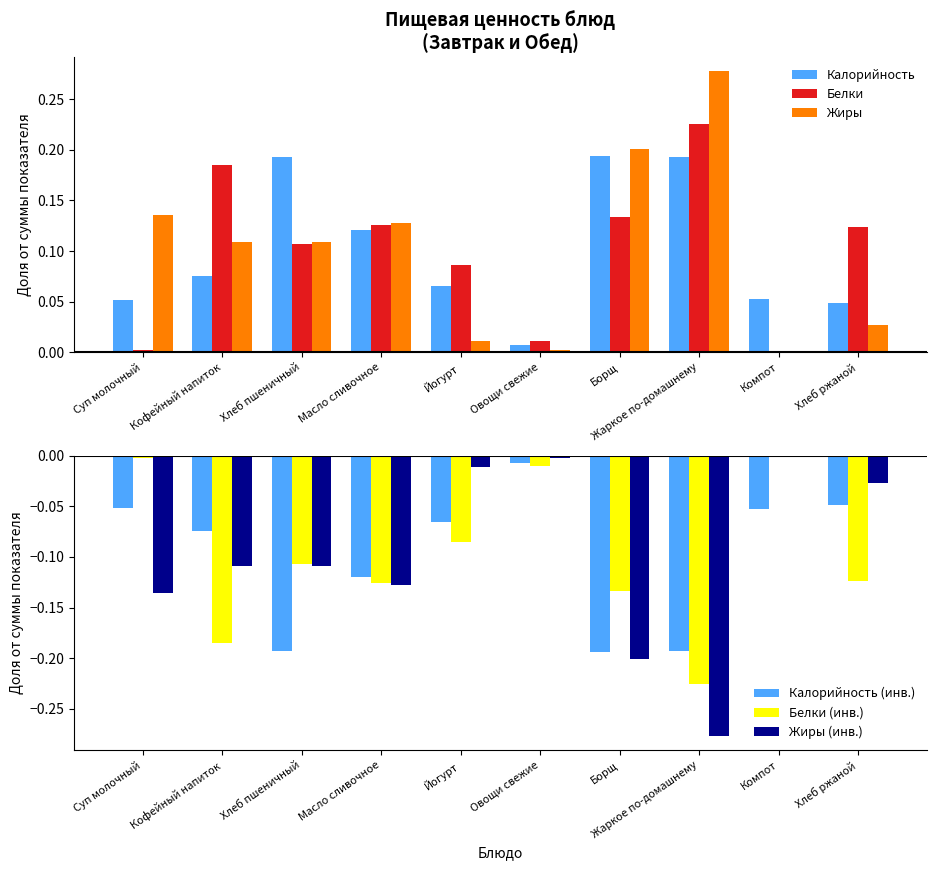

What is the label of the 1st bar from the left?

Суп молочный